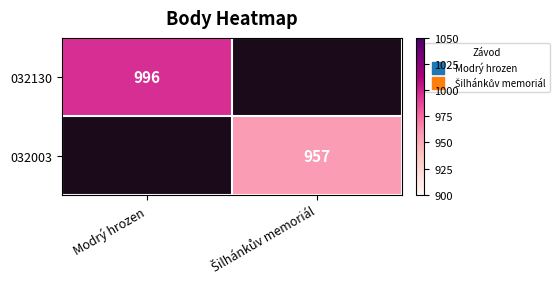

True or false: 032130 has a value of 996 at Modrý hrozen.

True